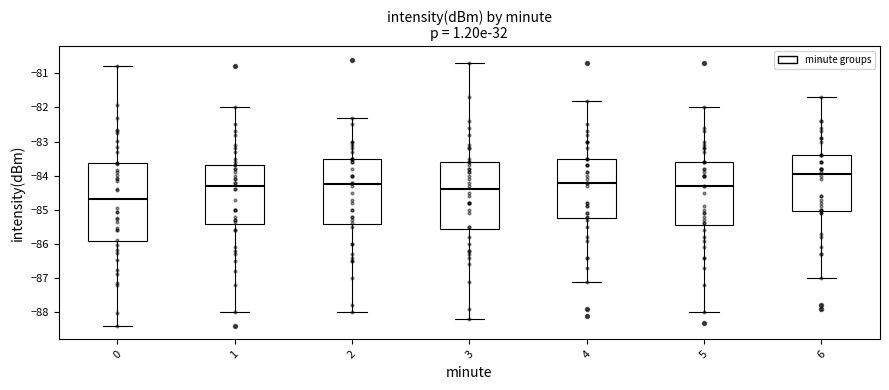

Where does the median line of the box at x = 0 sit on the y-axis? The values are not printed on the chart, so give them approximately, as read against the axis.

-84.7